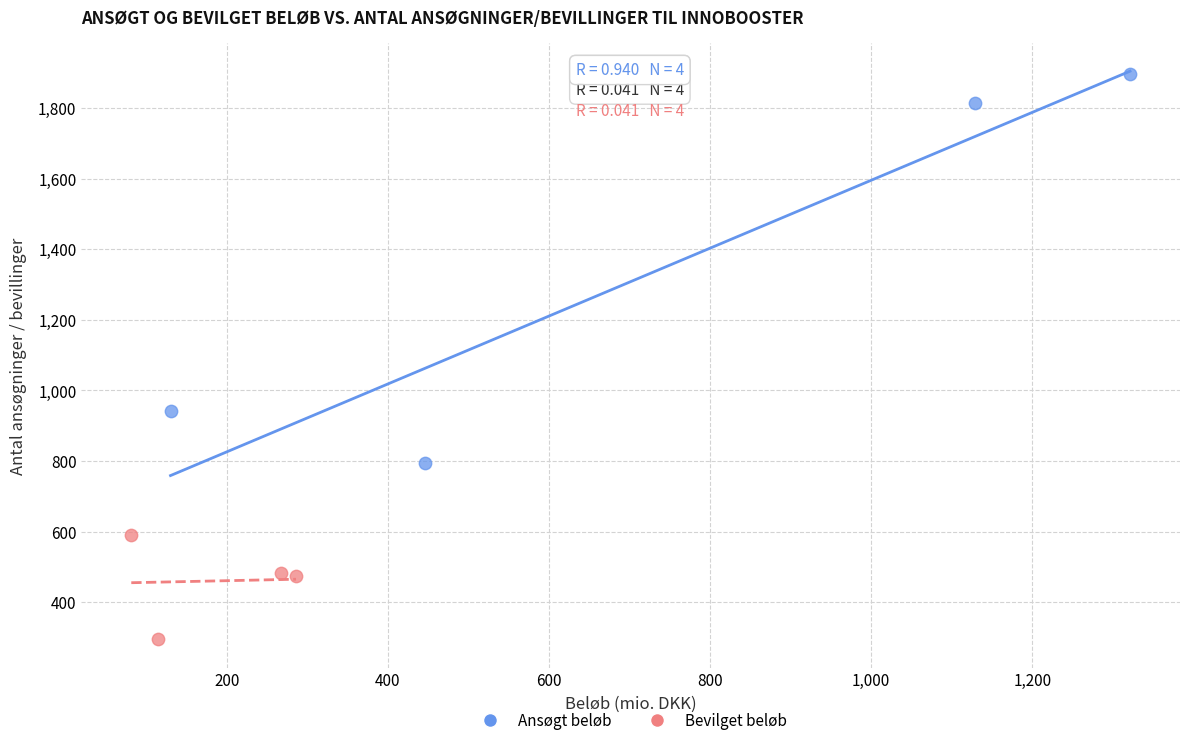

Which series contains the highest Y value?

Ansøgt beløb